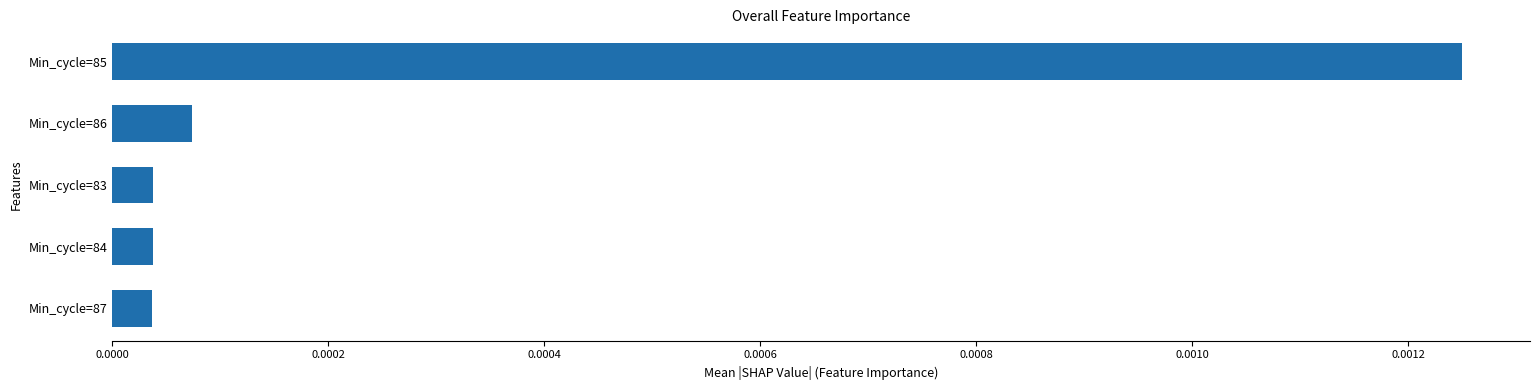

What position from the top is Min_cycle=85?

1